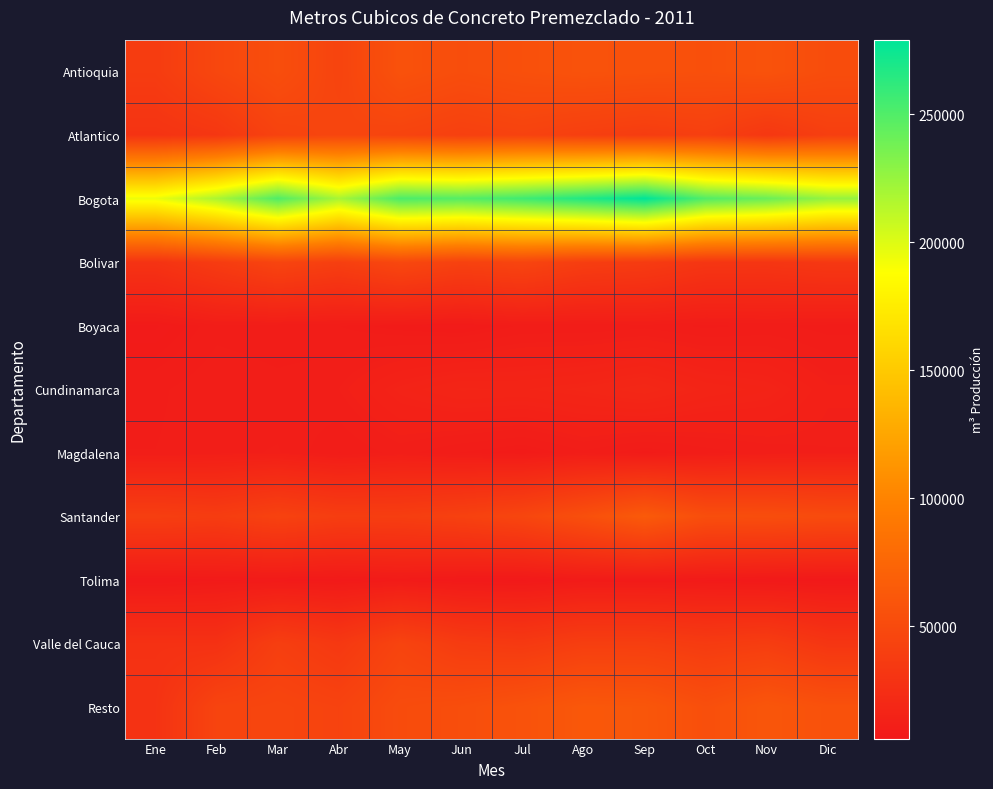

Which series has the widest spread of values?

Bogota